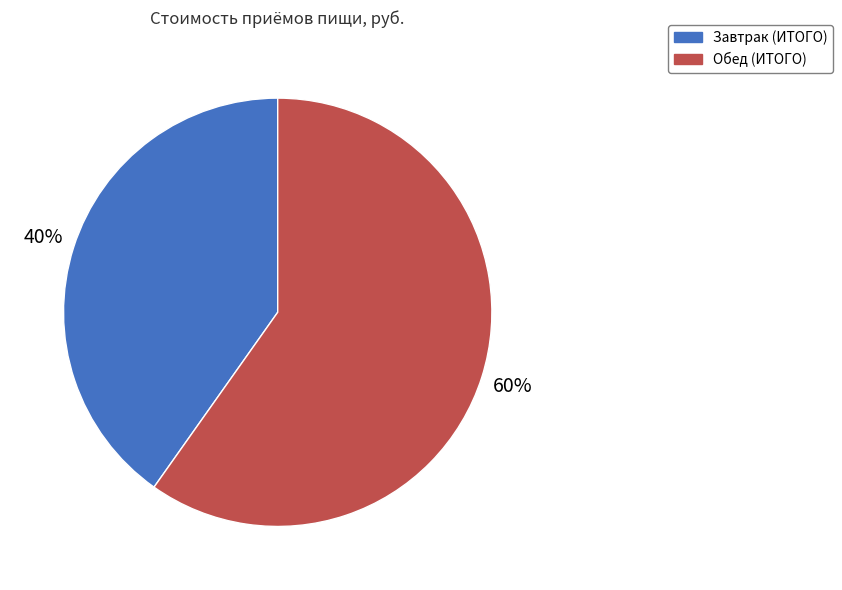

What percentage is the Завтрак (ИТОГО) slice, to the nearest percent?

40%